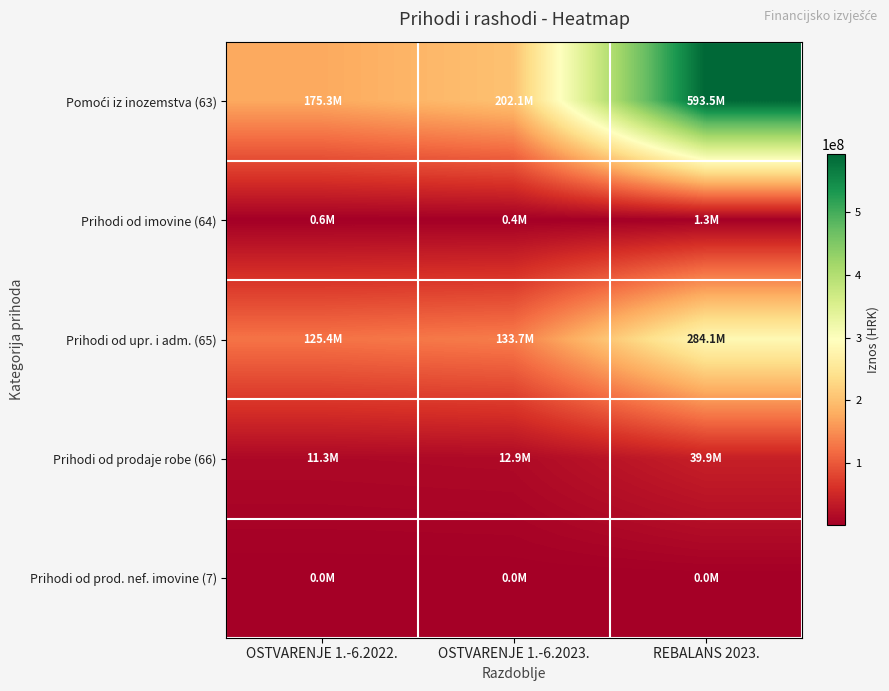

Which label corresponds to the largest value in the chart?

REBALANS 2023.